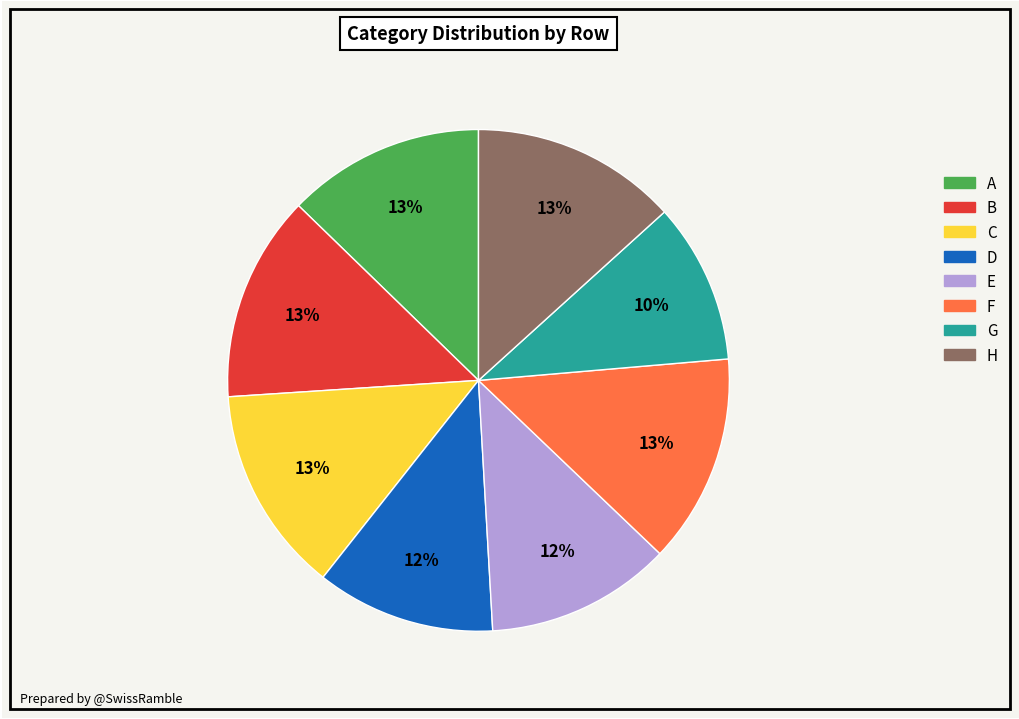

Does D account for over 50% of the chart?

No